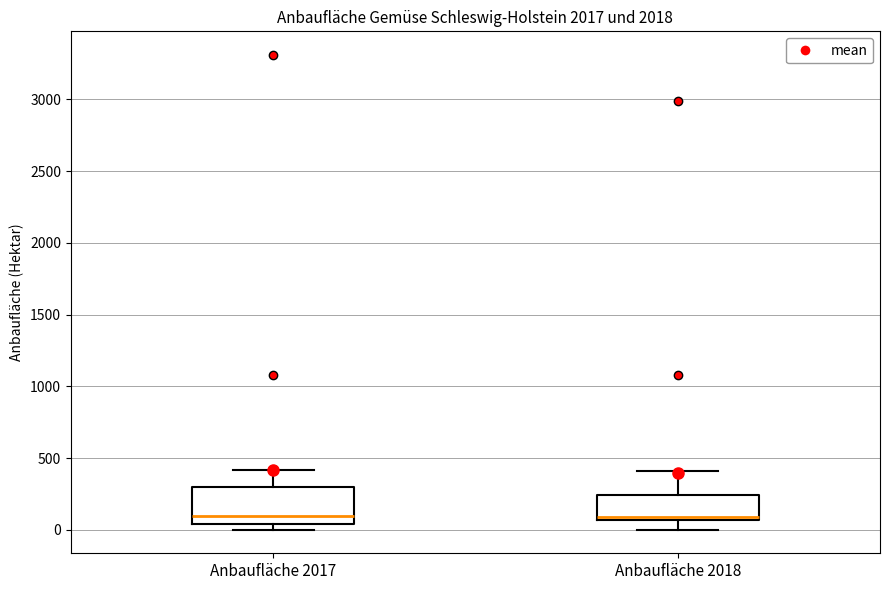

Where does the lower whisker of the box for Anbaufläche 2018 end on the y-axis? The values are not printed on the chart, so give them approximately, as read against the axis.

0